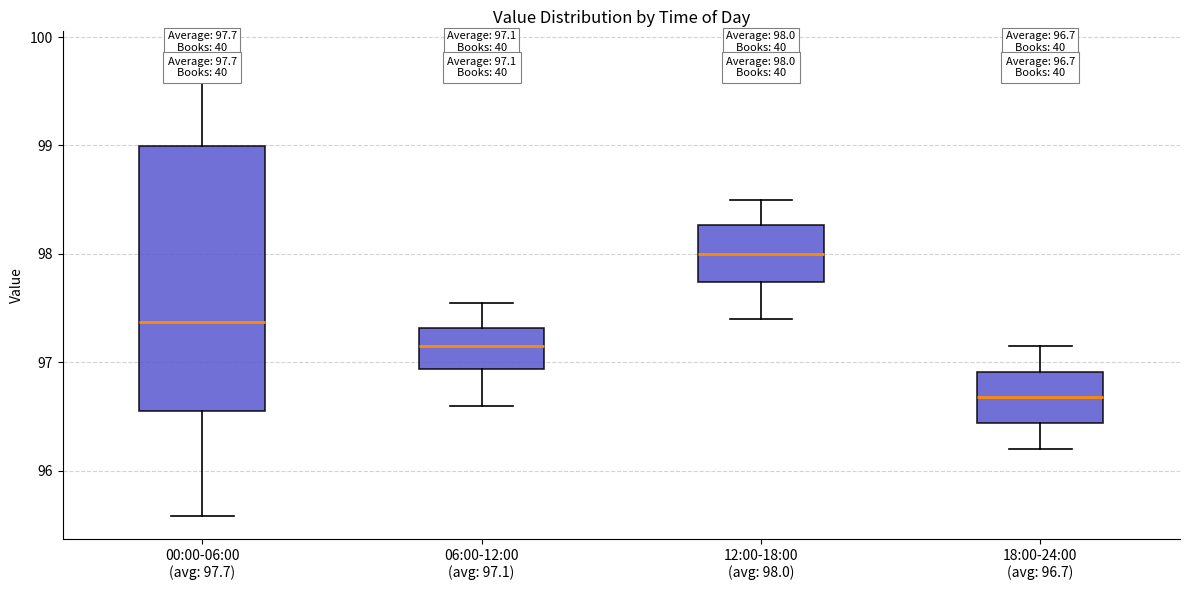

Comparing the boxes themselves (not the whiskers), which one is the tallest?

00:00-06:00 (avg: 97.7)